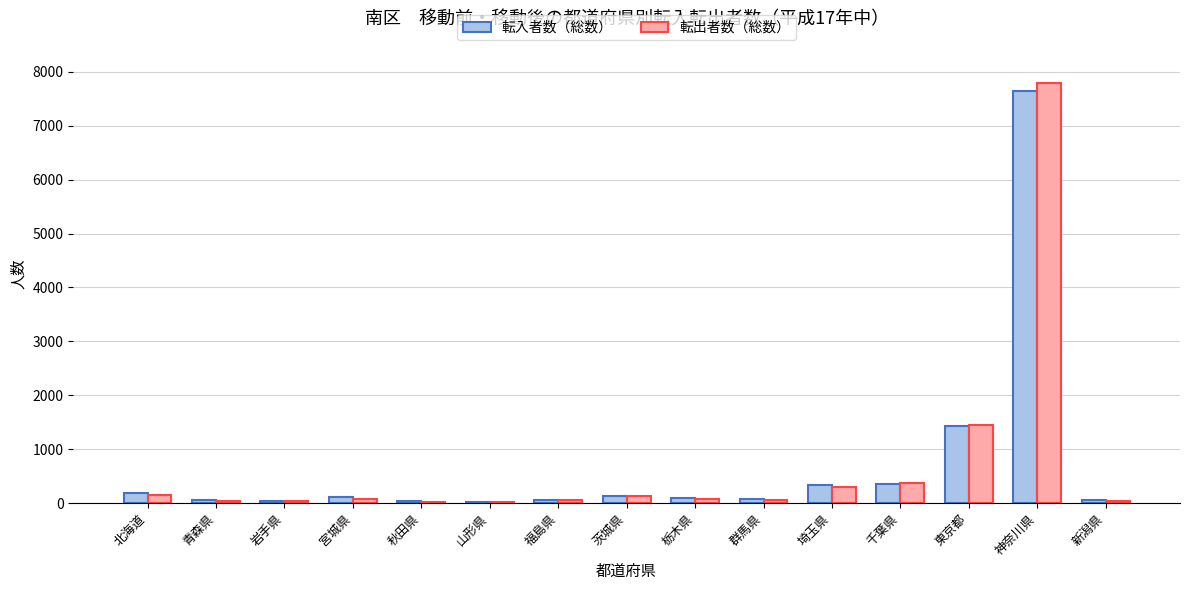

At which label does 転出者数（総数） reach its peak?

神奈川県